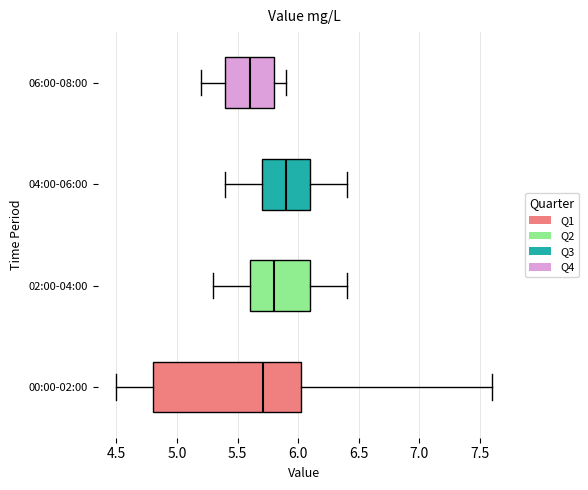

Where does the right whisker of the box for 04:00-06:00 end on the x-axis? The values are not printed on the chart, so give them approximately, as read against the axis.

6.40